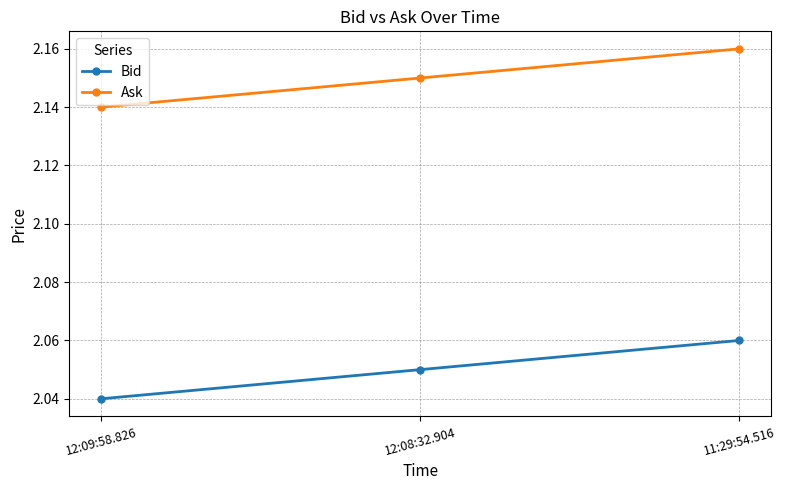

What is the label of the 3rd point from the left?

11:29:54.516